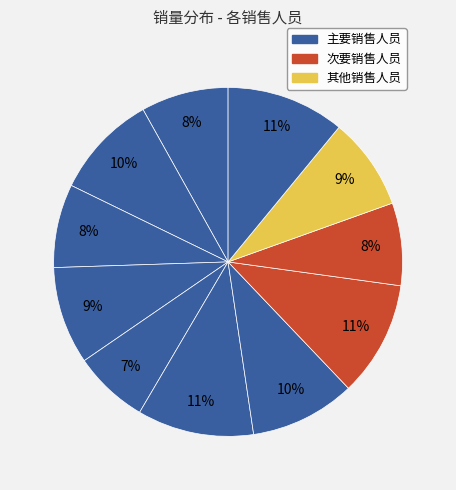

How many segments does this pie chart have?

11